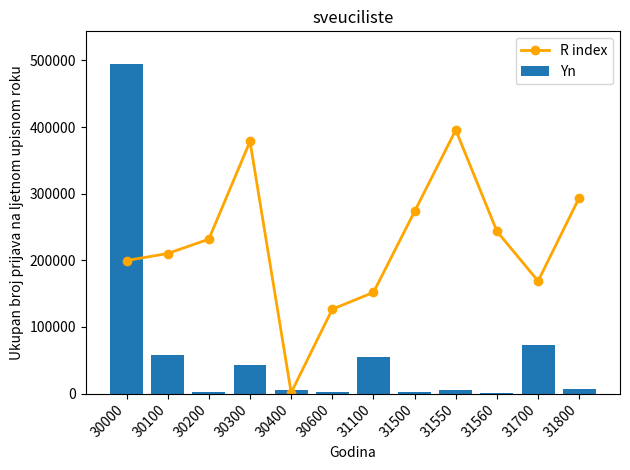

At which category is the sum across all series the highest?

30000